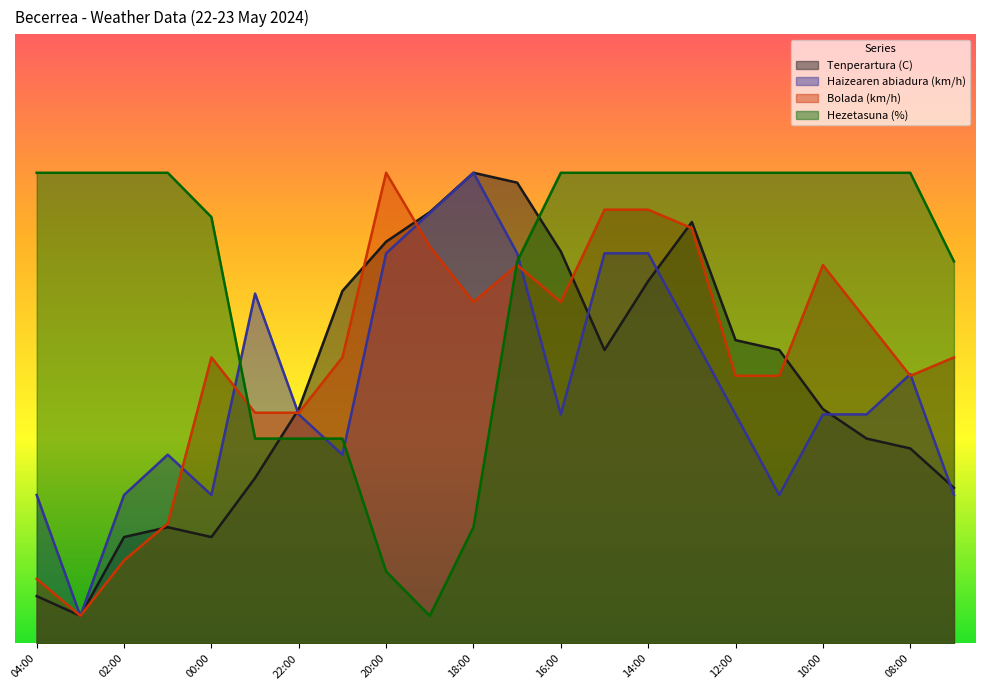

The value of Hezetasuna (%) at 17:00 is 122.7. True or false?

False